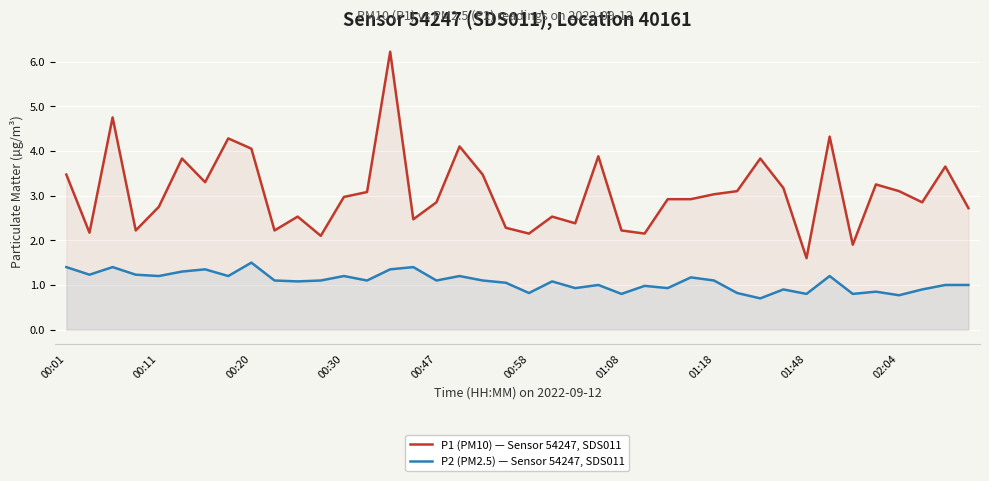

At which category is the sum across all series the highest?

14